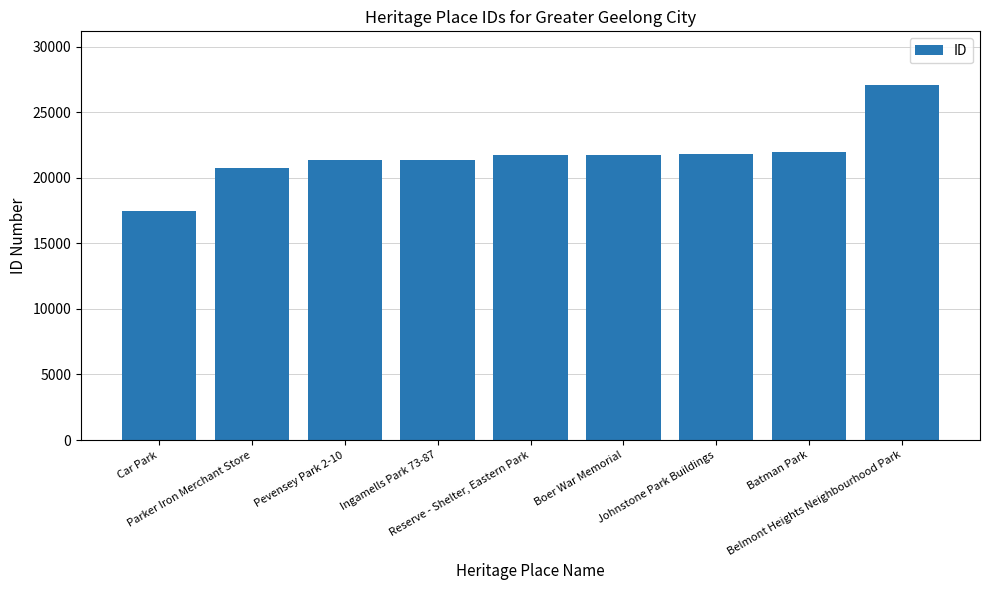

What is the average value?

21692